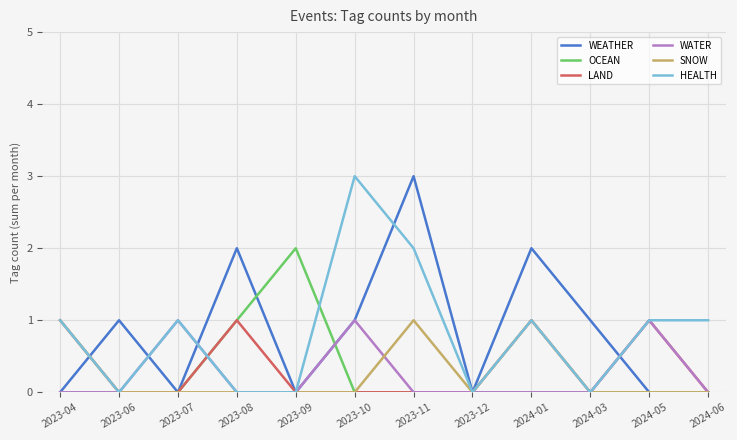

What is the sum of all SNOW values?

3